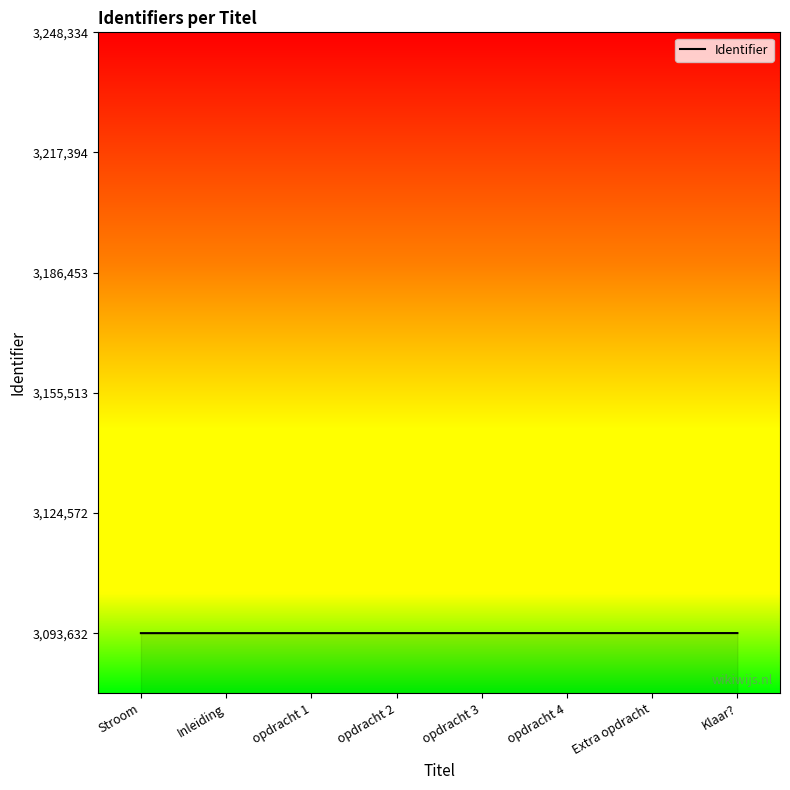

What is the smallest value displayed?

3093632